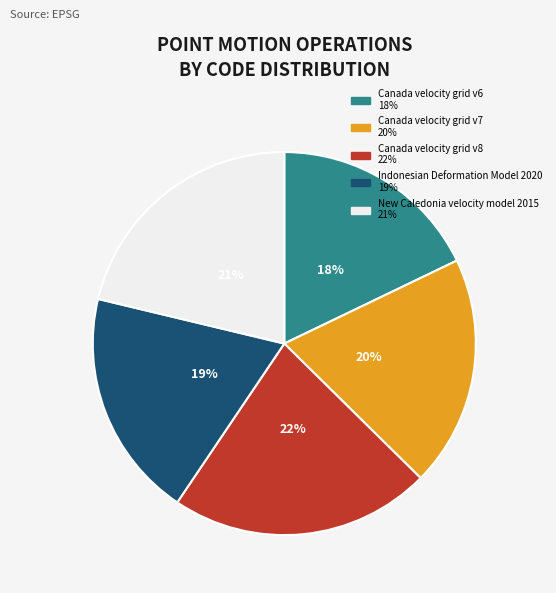

What percentage is the Indonesian Deformation Model 2020 slice, to the nearest percent?

19%